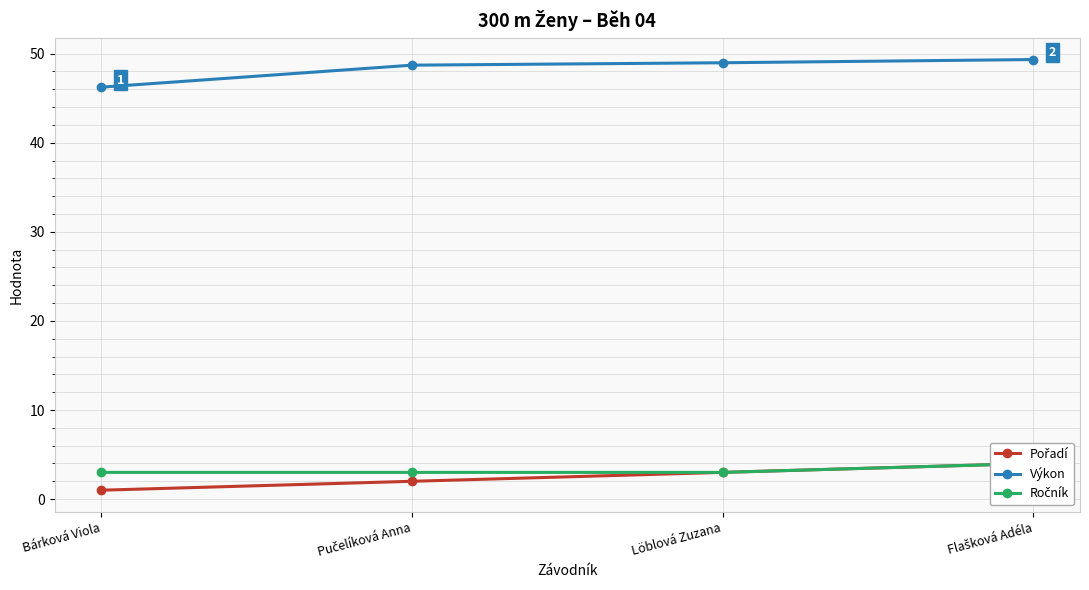

What position from the right is Löblová Zuzana?

2